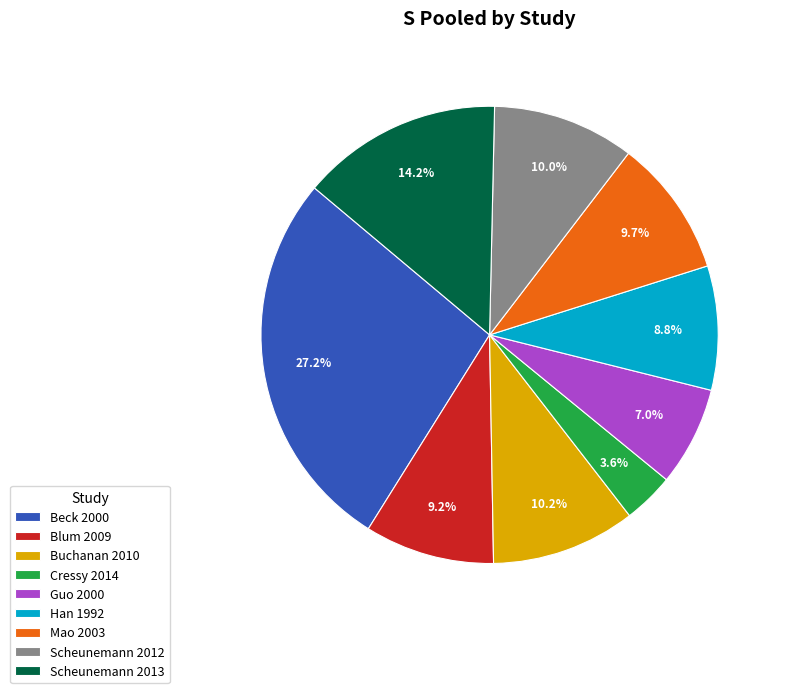

What is the largest slice in the pie chart?

Beck 2000